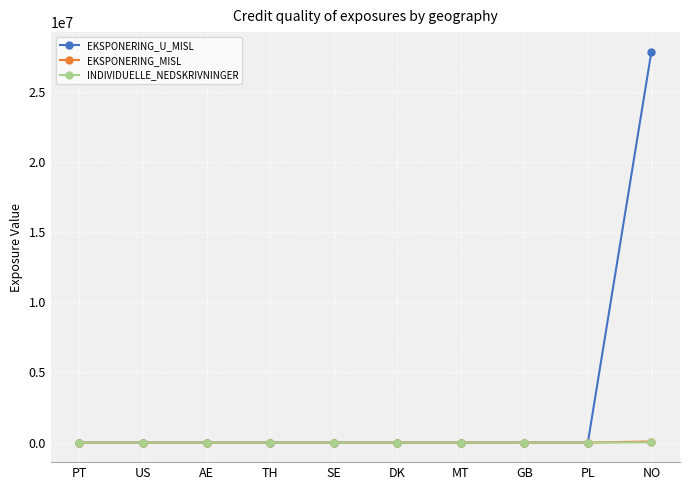

Read the EKSPONERING_U_MISL value at SE.

2431.1